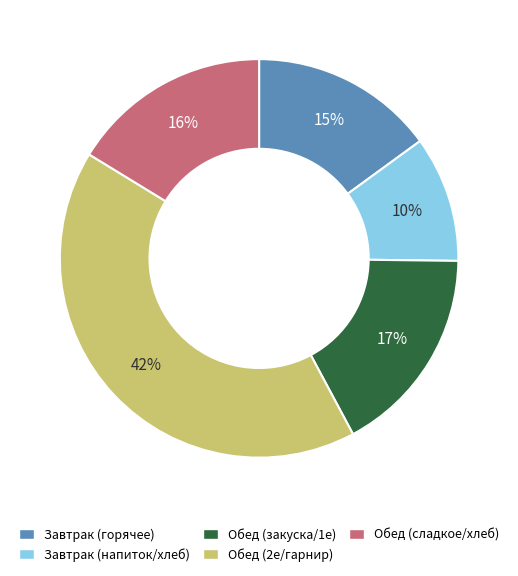

Which slice is the largest?

Обед (2е/гарнир)